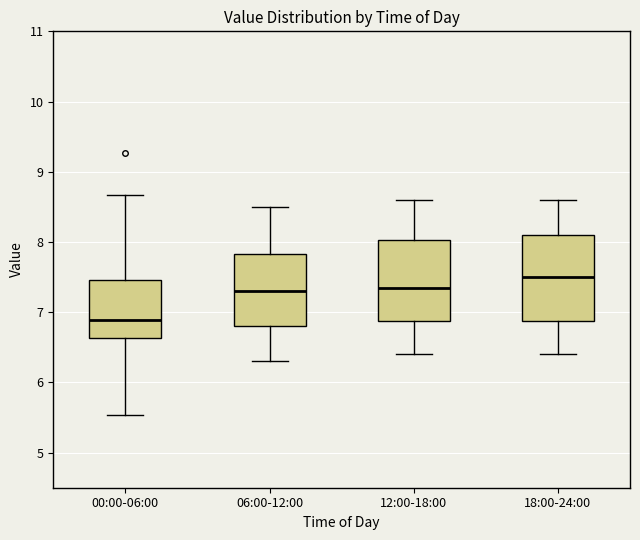

Reading left to right, read every box against the y-axis: the position of its median line, the range the box covers, and the ends of its whiskers. The values are not printed on the chart, so give them approximately, as read against the axis.

00:00-06:00: median 6.9, box 6.6 to 7.5, whiskers 5.5 to 8.7
06:00-12:00: median 7.3, box 6.8 to 7.8, whiskers 6.3 to 8.5
12:00-18:00: median 7.4, box 6.9 to 8.0, whiskers 6.4 to 8.6
18:00-24:00: median 7.5, box 6.9 to 8.1, whiskers 6.4 to 8.6